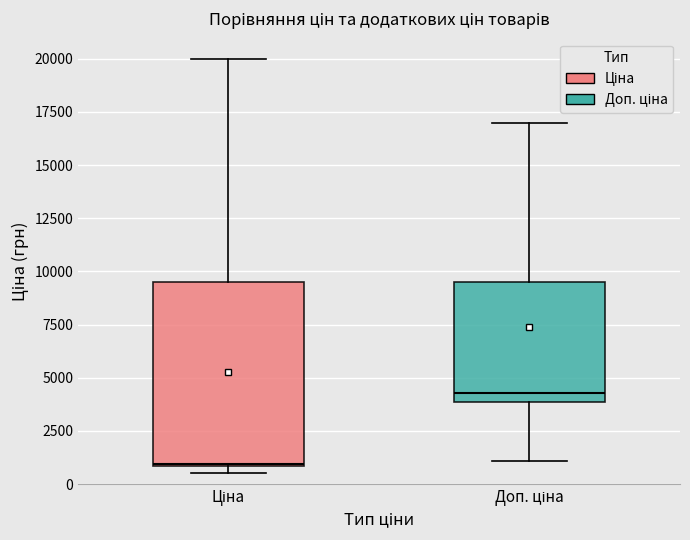

Reading left to right, read every box against the y-axis: the position of its median line, the range the box covers, and the ends of its whiskers. The values are not printed on the chart, so give them approximately, as read against the axis.

Ціна: median 1000, box 1000 to 9500, whiskers 500 to 20000
Доп. ціна: median 4500, box 4000 to 9500, whiskers 1000 to 17000